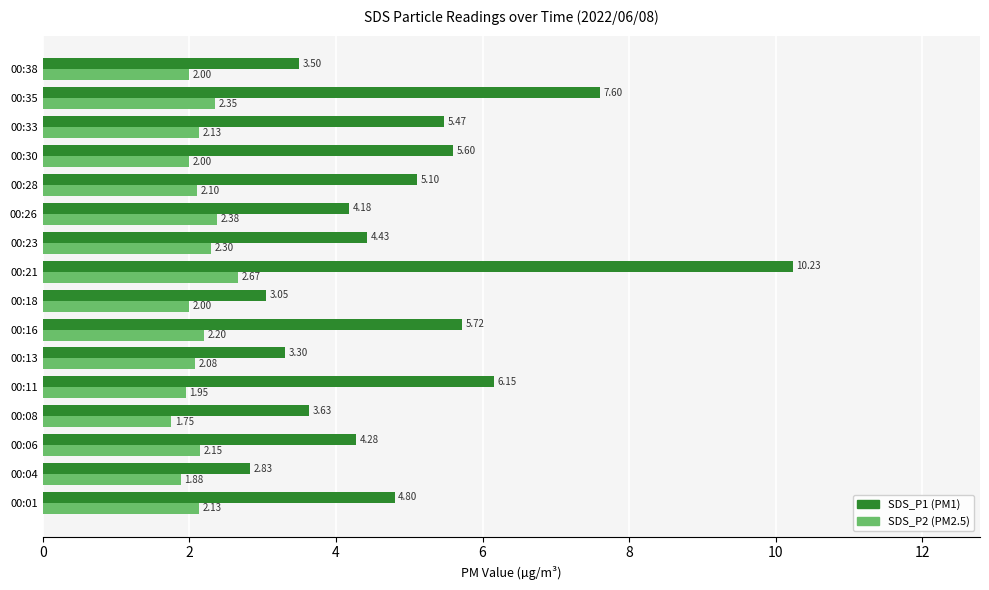

What is the spread (max minus min) of values at 00:33?

3.3